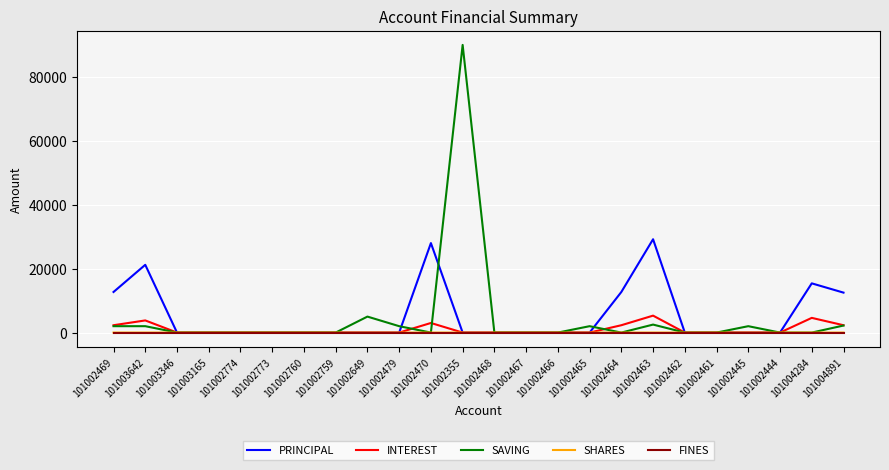

Is it true that PRINCIPAL equals 13363 at 101002774?

False